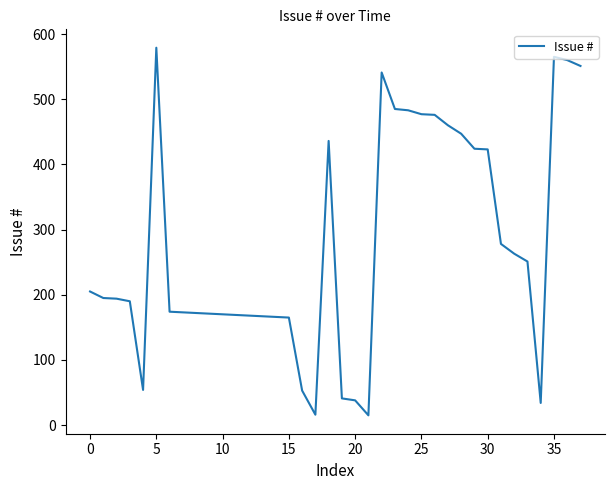

What is the difference between the maximum and minimum values?

564